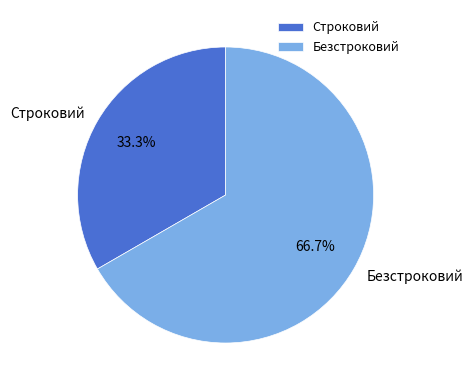

To the nearest percent, what percentage of the pie is Строковий?

33%